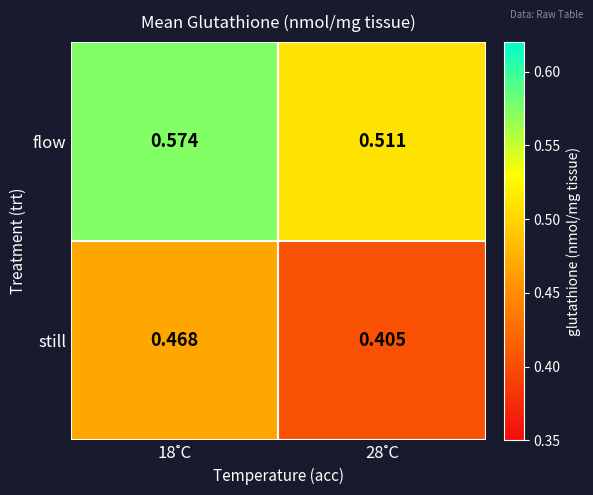

Which series has the largest total across all categories?

flow